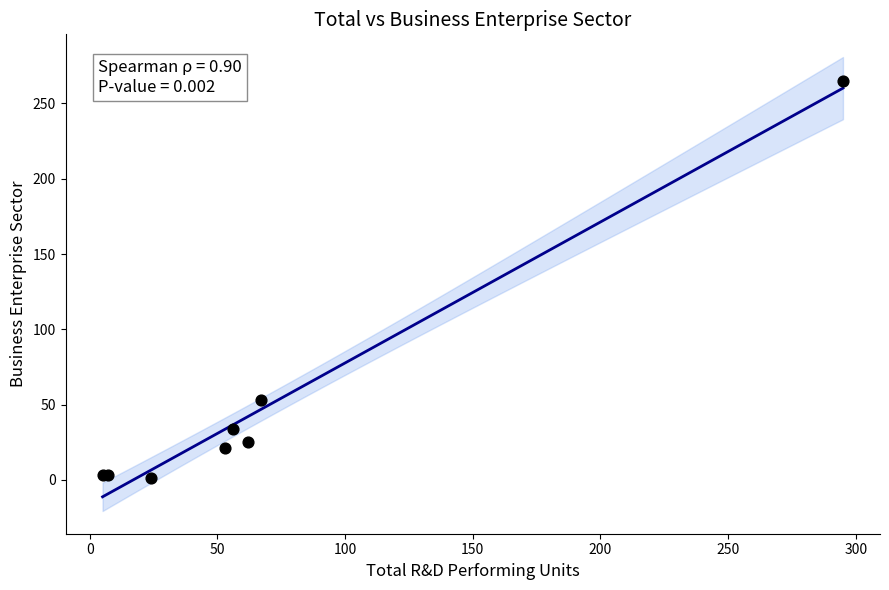

What Y value in the scatter plot is closest to 133?

53